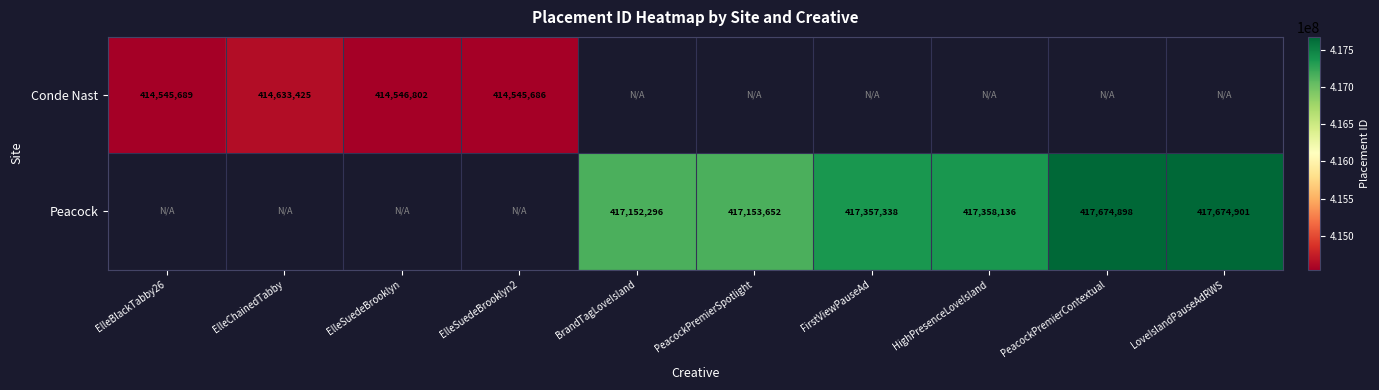

Is the value of Conde Nast at ElleSuedeBrooklyn greater than the value of Peacock at FirstViewPauseAd?

No